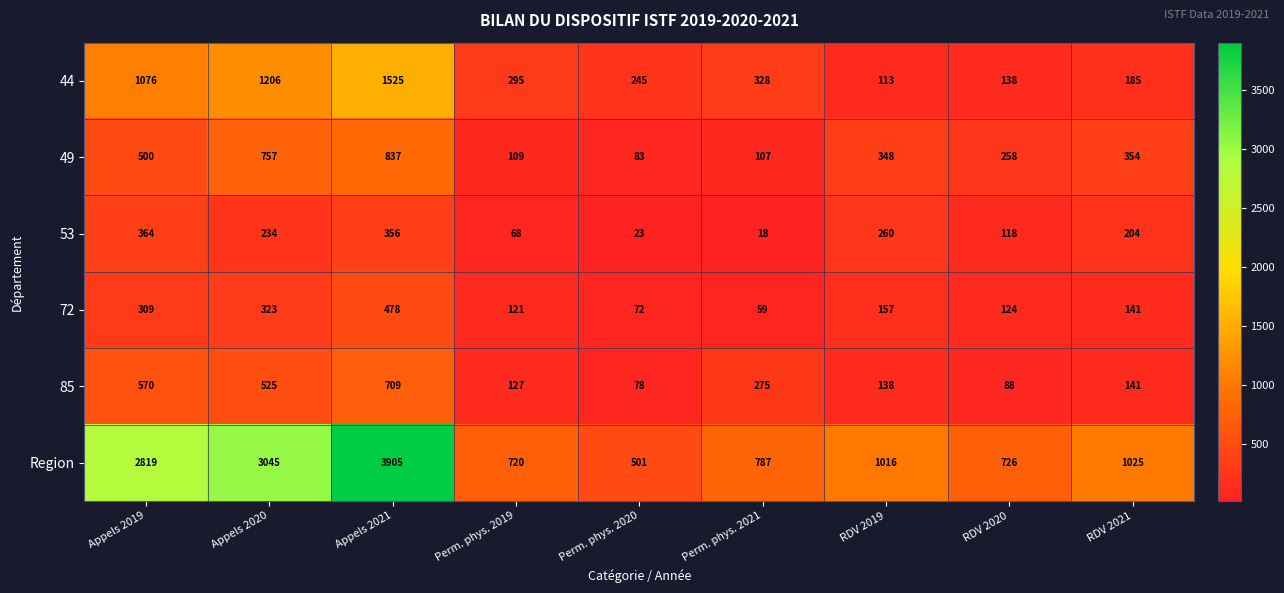

List the labels in order of 53 value, largest first.

Appels 2019, Appels 2021, RDV 2019, Appels 2020, RDV 2021, RDV 2020, Perm. phys. 2019, Perm. phys. 2020, Perm. phys. 2021